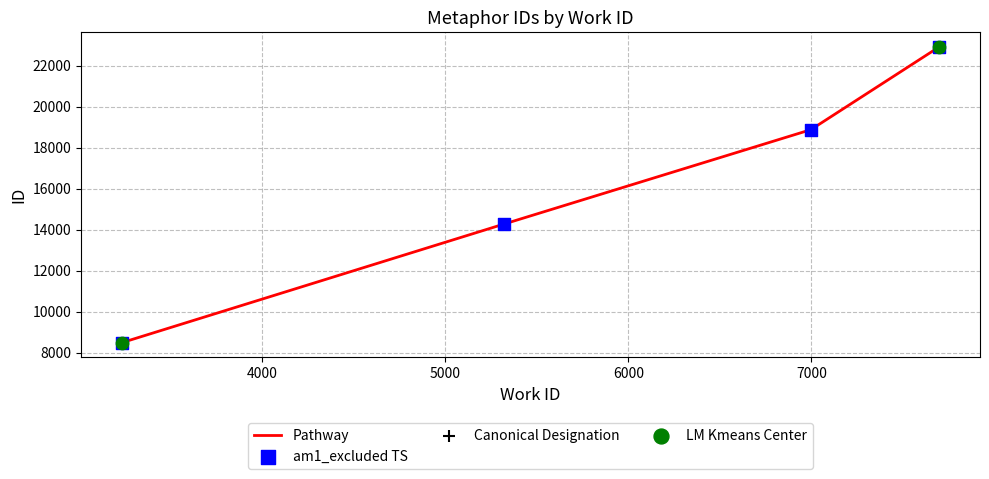

What is the change in value from 5318 to 6997?

+4611